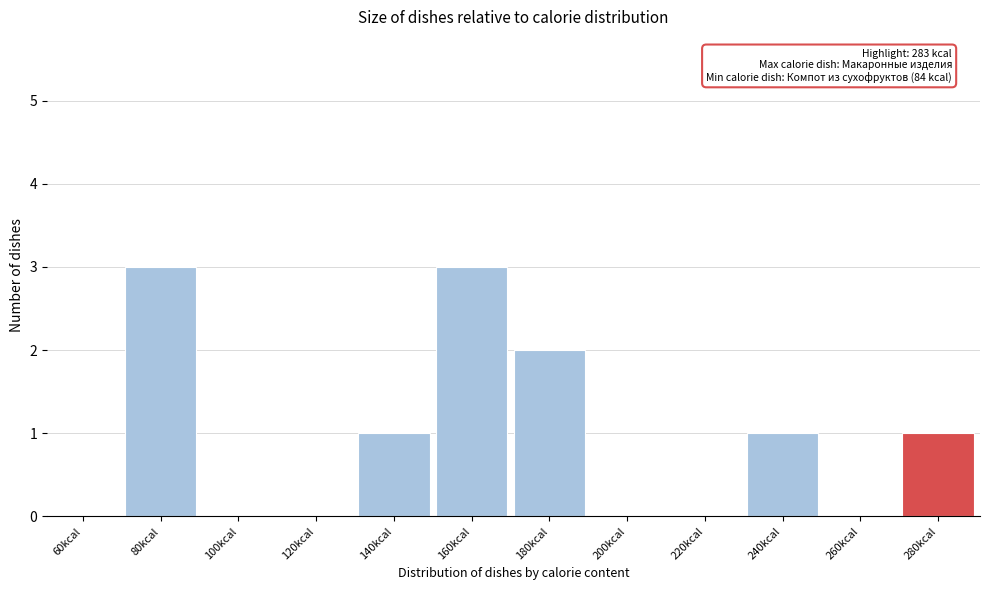

Reading left to right, transcribe all the data shown in this chart.

60kcal=0	80kcal=3	100kcal=0	120kcal=0	140kcal=1	160kcal=3	180kcal=2	200kcal=0	220kcal=0	240kcal=1	260kcal=0	280kcal=1